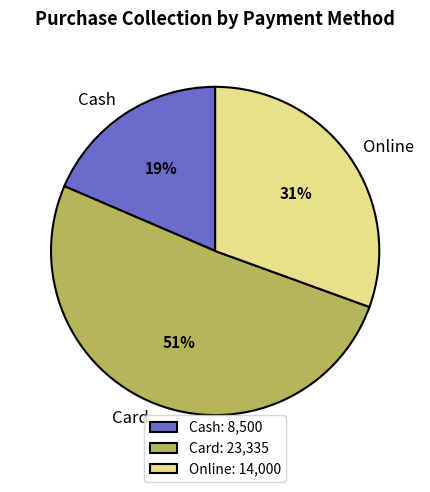

Combined, do Online and Cash account for over 50%?

No